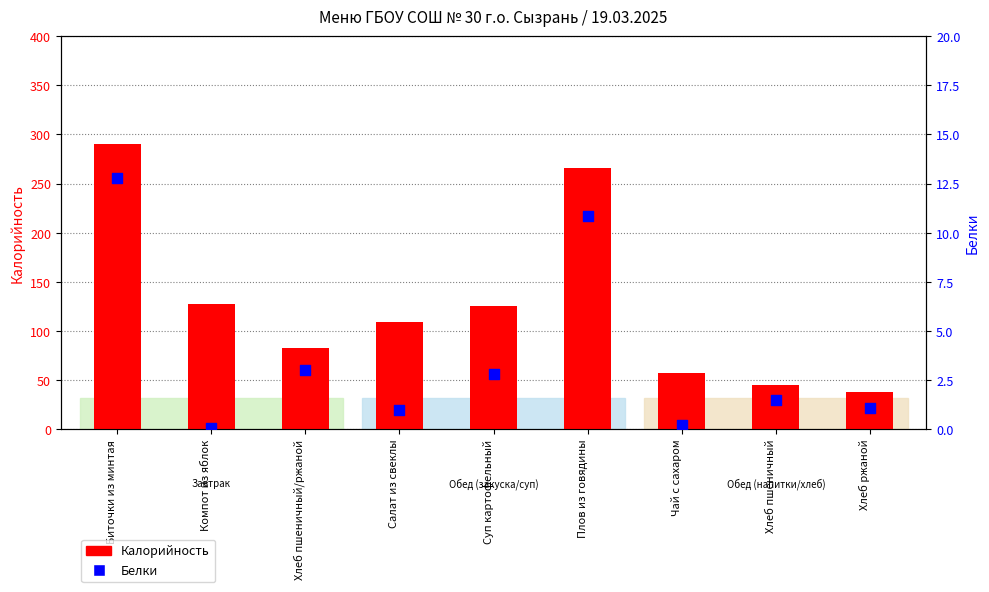

Which series reaches the minimum Y coordinate?

Белки